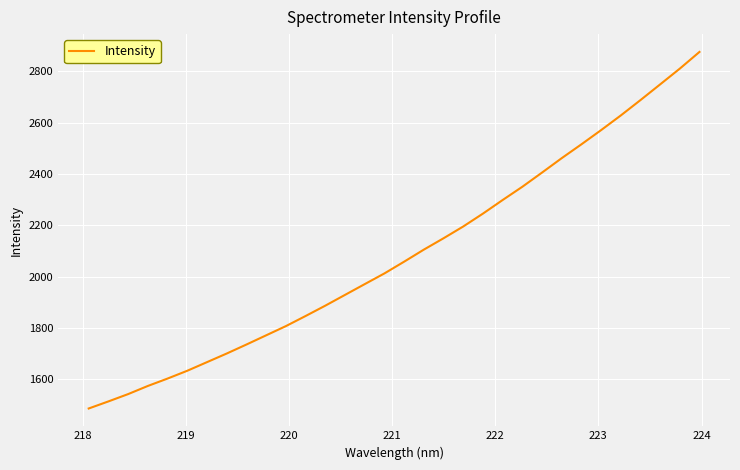

What is the maximum value shown in the chart?

2876.0